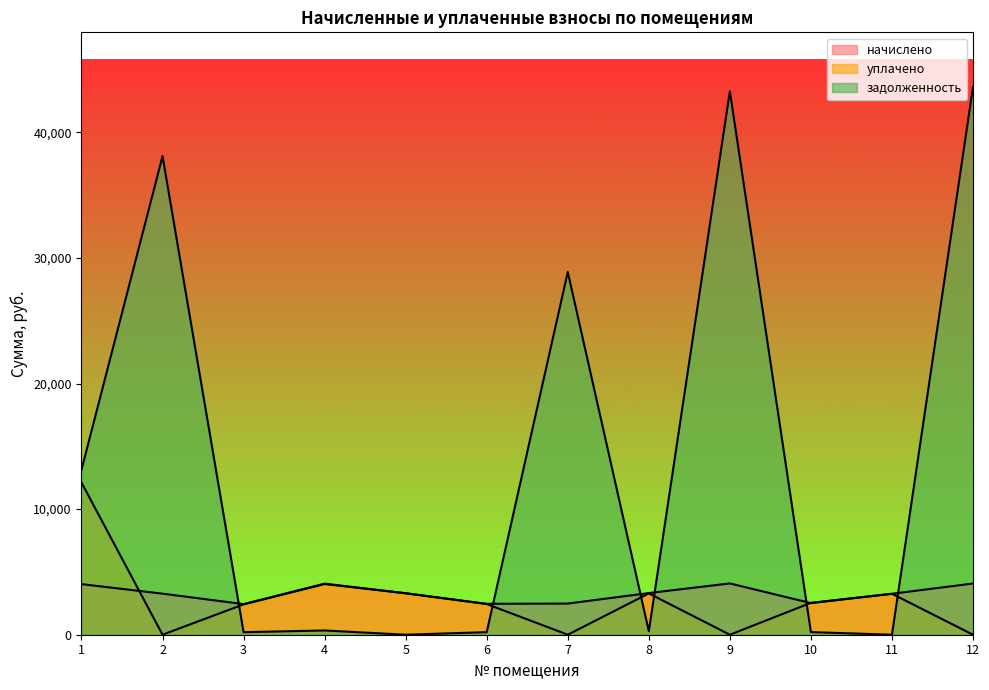

How many times do начислено and задолженность cross each other?

6